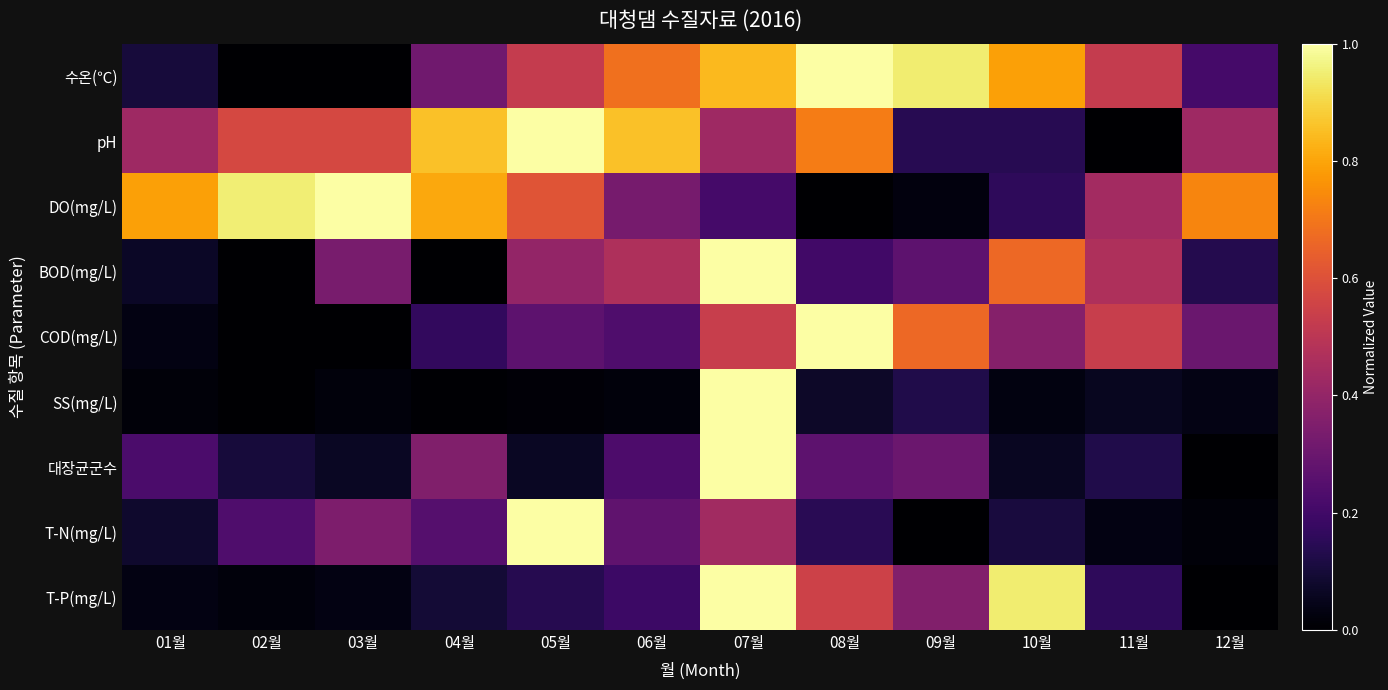

Reading left to right, what are all the values shown in this chart?

수온(℃): 01월=0.1	02월=0.0	03월=0.0	04월=0.3	05월=0.5	06월=0.7	07월=0.8	08월=1.0	09월=0.9	10월=0.8	11월=0.5	12월=0.2
pH: 01월=0.4	02월=0.6	03월=0.6	04월=0.9	05월=1.0	06월=0.9	07월=0.4	08월=0.7	09월=0.1	10월=0.1	11월=0.0	12월=0.4
DO(mg/L): 01월=0.8	02월=1.0	03월=1.0	04월=0.8	05월=0.6	06월=0.3	07월=0.2	08월=0.0	09월=0.0	10월=0.2	11월=0.4	12월=0.7
BOD(mg/L): 01월=0.1	02월=0.0	03월=0.3	04월=0.0	05월=0.4	06월=0.5	07월=1.0	08월=0.2	09월=0.3	10월=0.7	11월=0.5	12월=0.1
COD(mg/L): 01월=0.0	02월=0.0	03월=0.0	04월=0.2	05월=0.3	06월=0.2	07월=0.5	08월=1.0	09월=0.7	10월=0.4	11월=0.5	12월=0.3
SS(mg/L): 01월=0.0	02월=0.0	03월=0.0	04월=0.0	05월=0.0	06월=0.0	07월=1.0	08월=0.1	09월=0.1	10월=0.0	11월=0.1	12월=0.0
대장균군수: 01월=0.2	02월=0.1	03월=0.1	04월=0.4	05월=0.1	06월=0.2	07월=1.0	08월=0.3	09월=0.3	10월=0.1	11월=0.1	12월=0.0
T-N(mg/L): 01월=0.1	02월=0.2	03월=0.3	04월=0.2	05월=1.0	06월=0.3	07월=0.4	08월=0.1	09월=0.0	10월=0.1	11월=0.0	12월=0.0
T-P(mg/L): 01월=0.0	02월=0.0	03월=0.0	04월=0.1	05월=0.1	06월=0.2	07월=1.0	08월=0.5	09월=0.4	10월=0.9	11월=0.2	12월=0.0